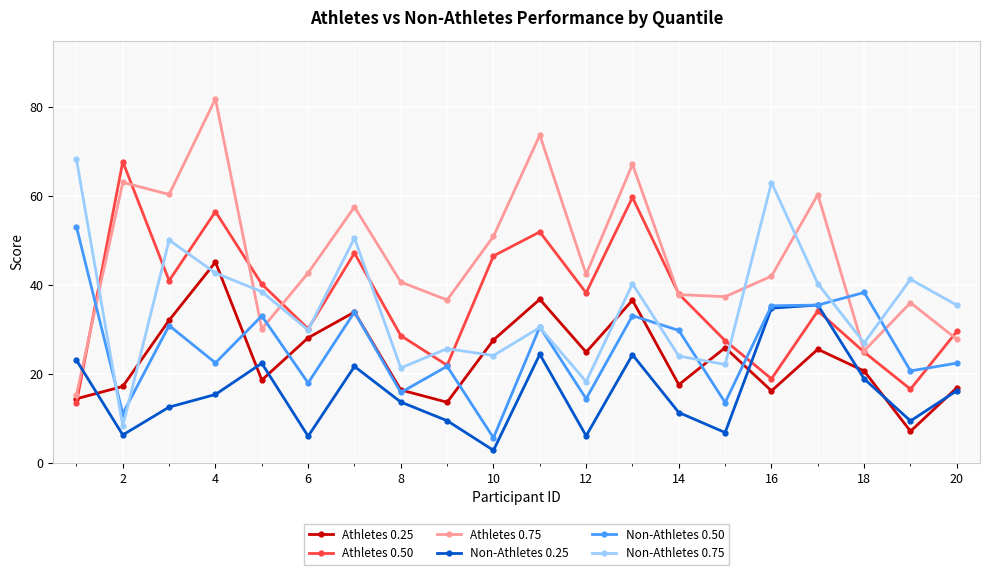

True or false: Athletes 0.50 has more than 2 interior local peaks.

True